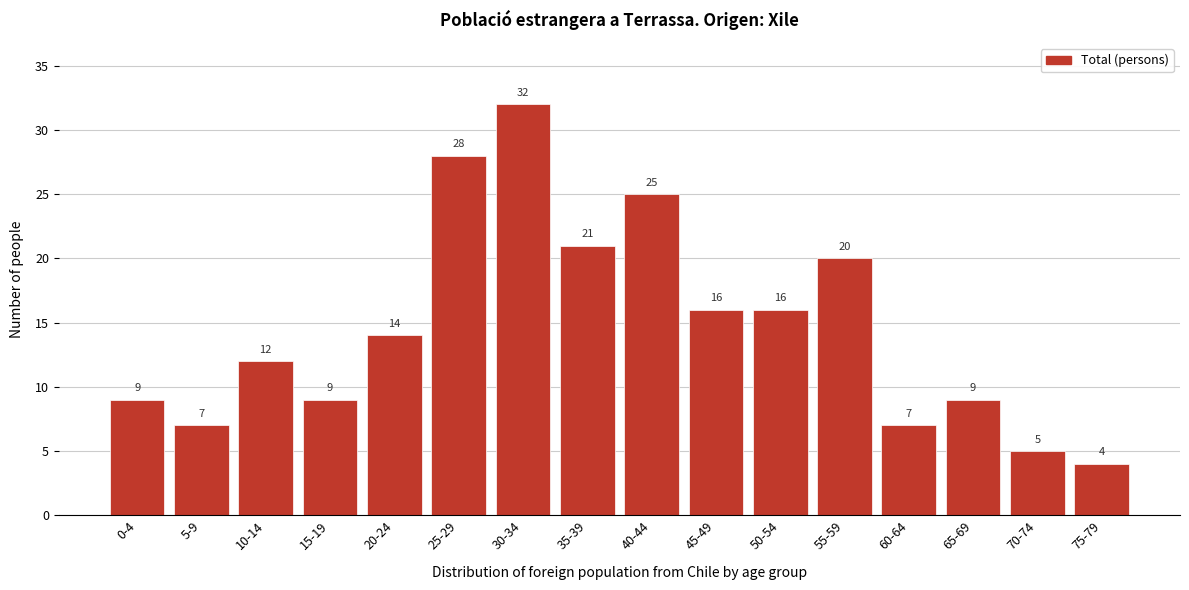

Reading left to right, transcribe all the data shown in this chart.

9	7	12	9	14	28	32	21	25	16	16	20	7	9	5	4